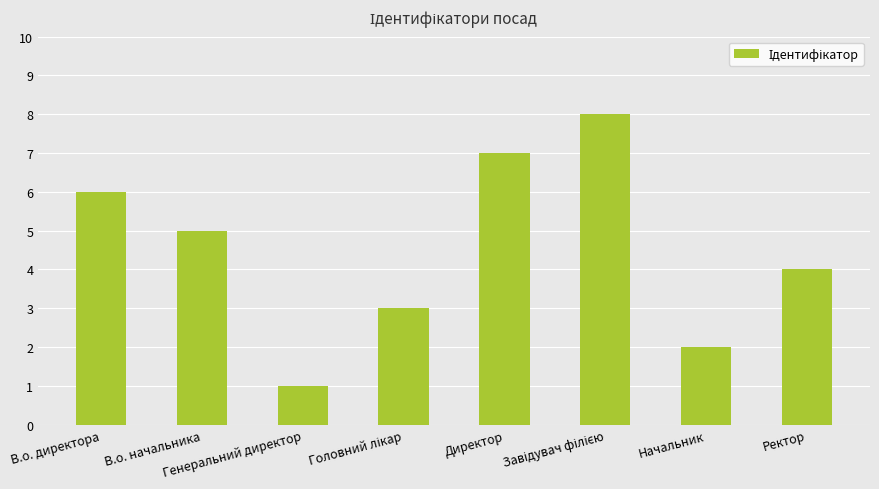

The value at Начальник is 0. True or false?

False